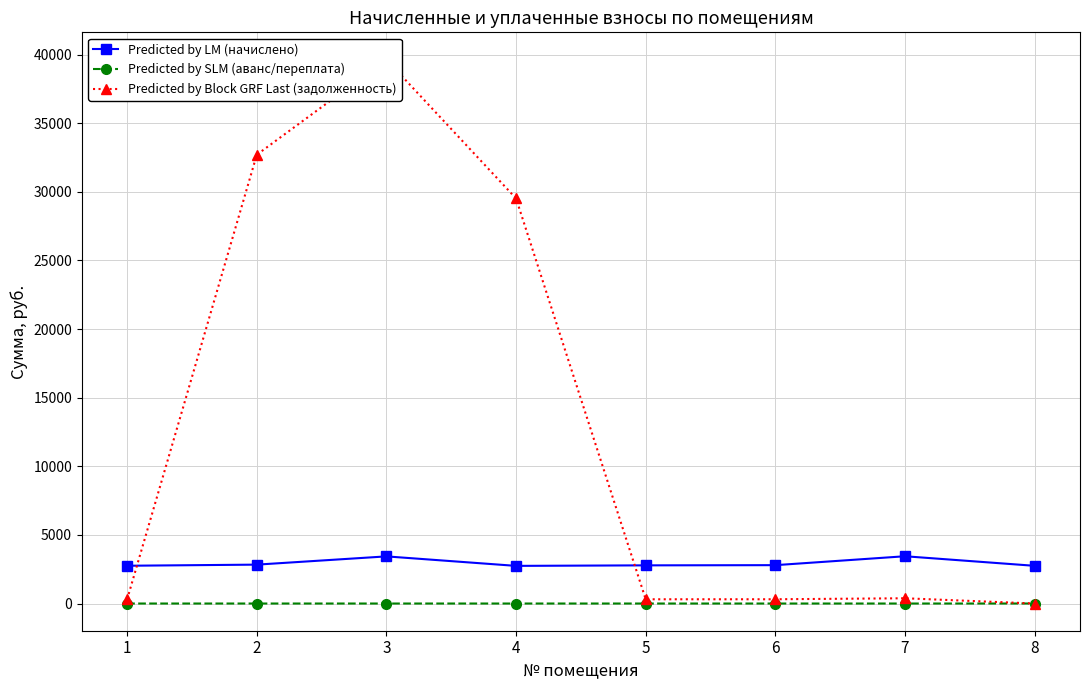

How many data points in Predicted by LM (начислено) are less than 2795?

4